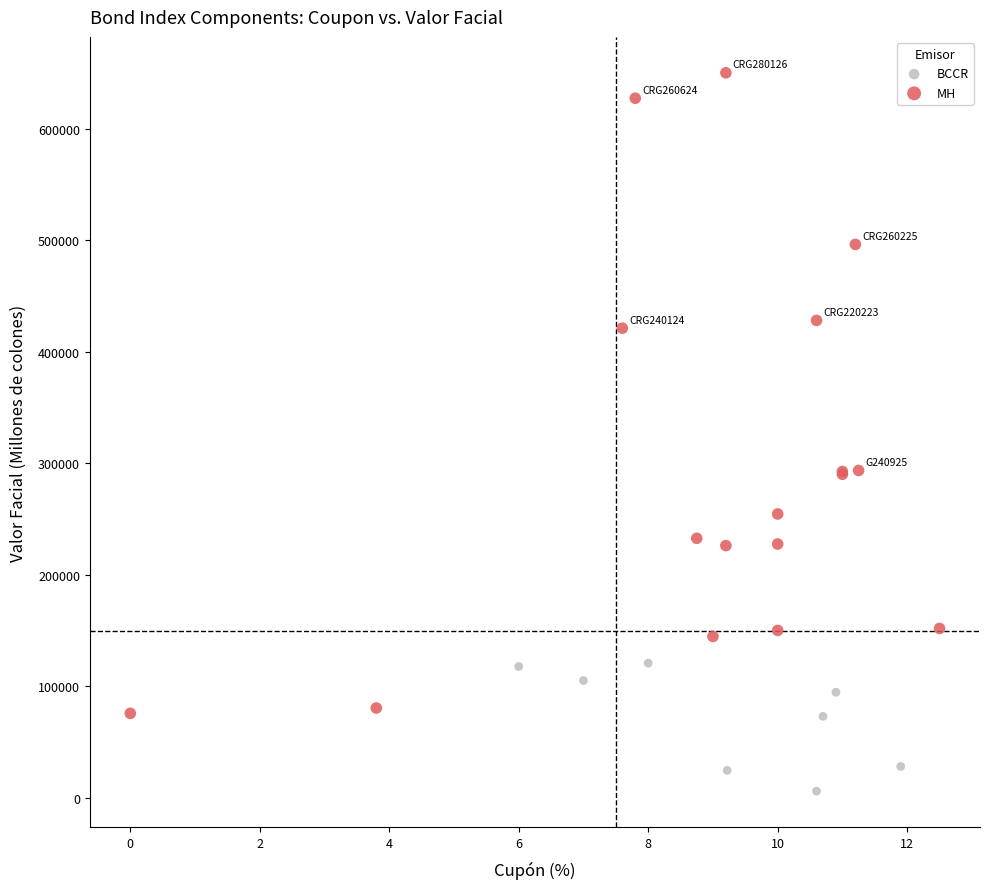

Which series has the largest Y range (max minus min)?

MH